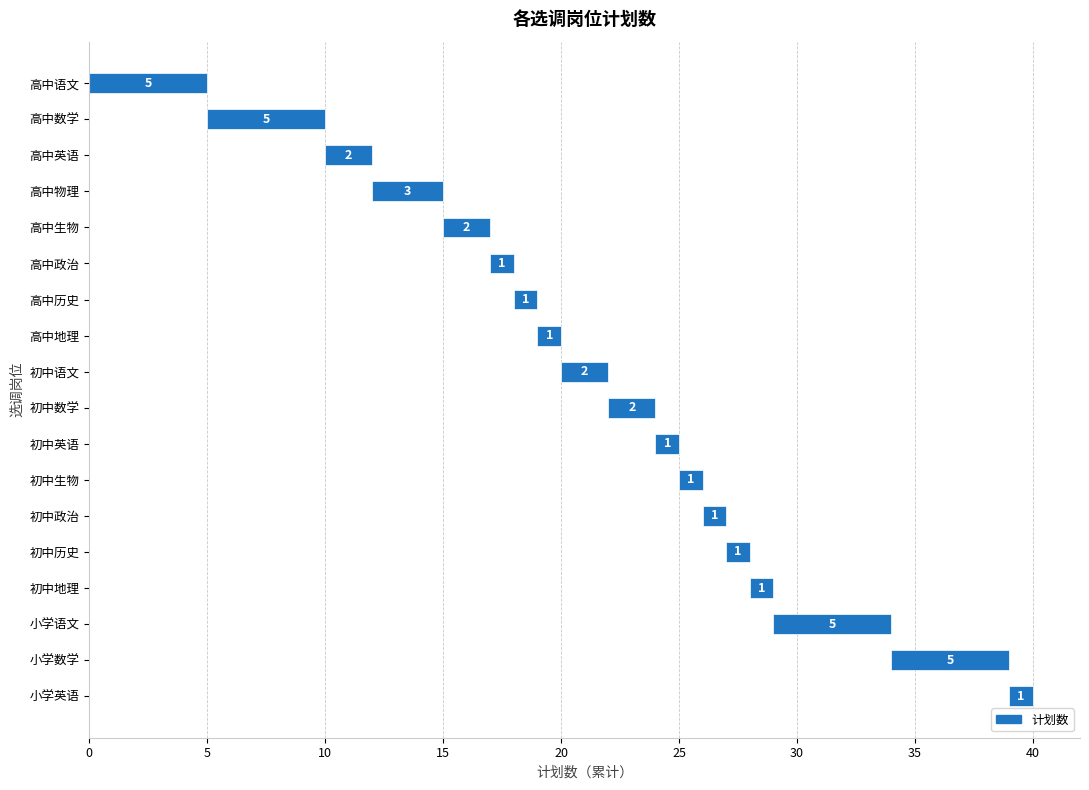

What is the sum of all values?

40